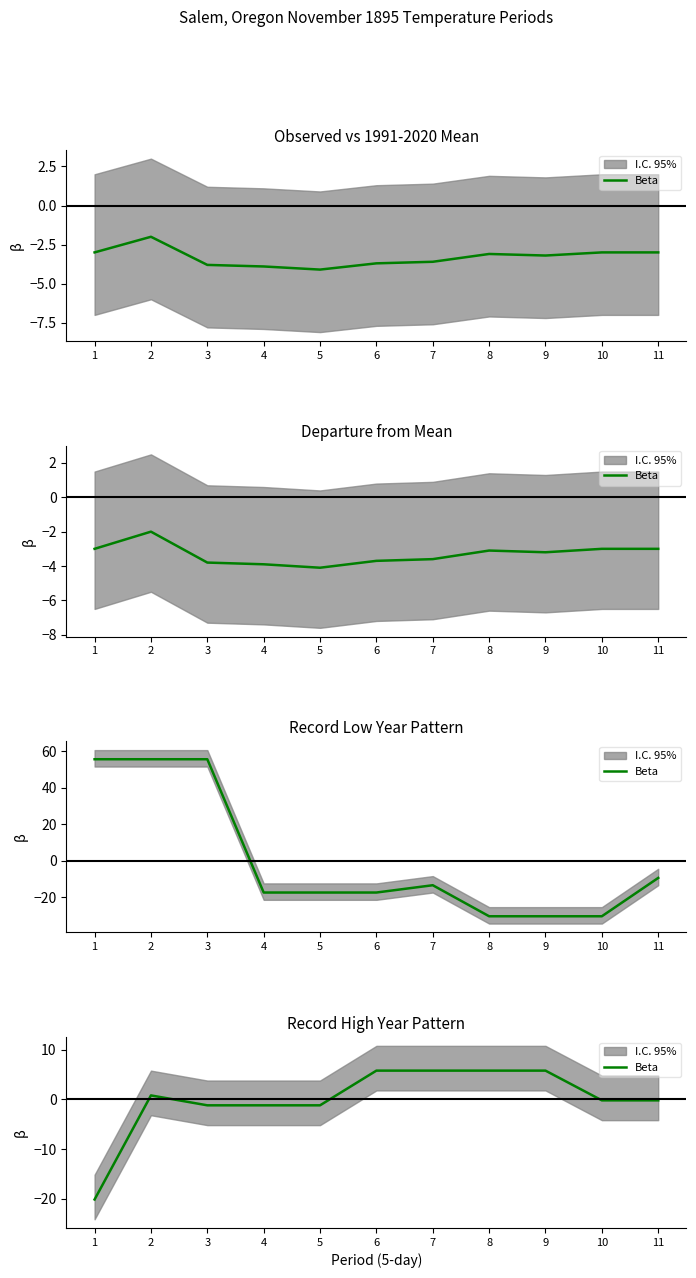

What is the sum of the values at 9 and 1?

-14.4